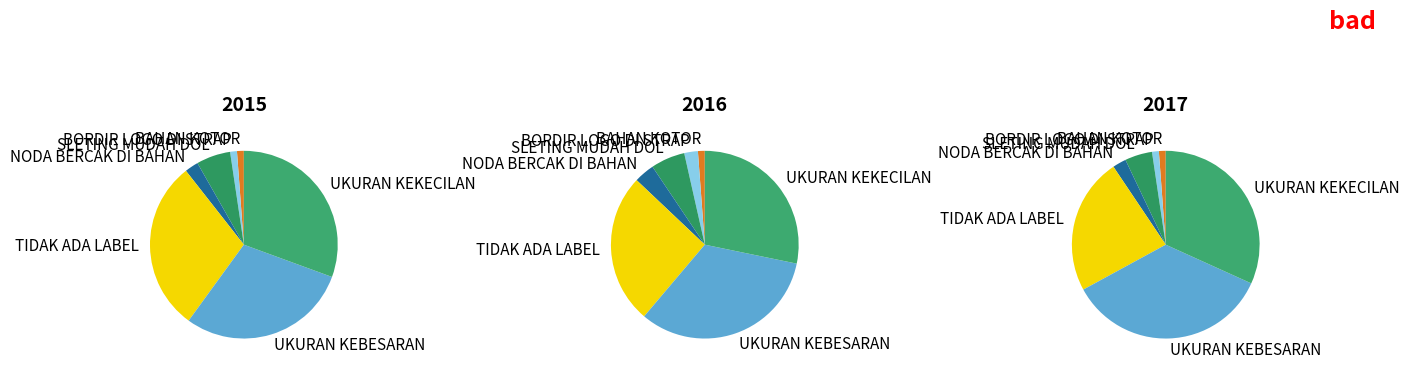

Which category has the biggest portion of the pie?

UKURAN KEKECILAN